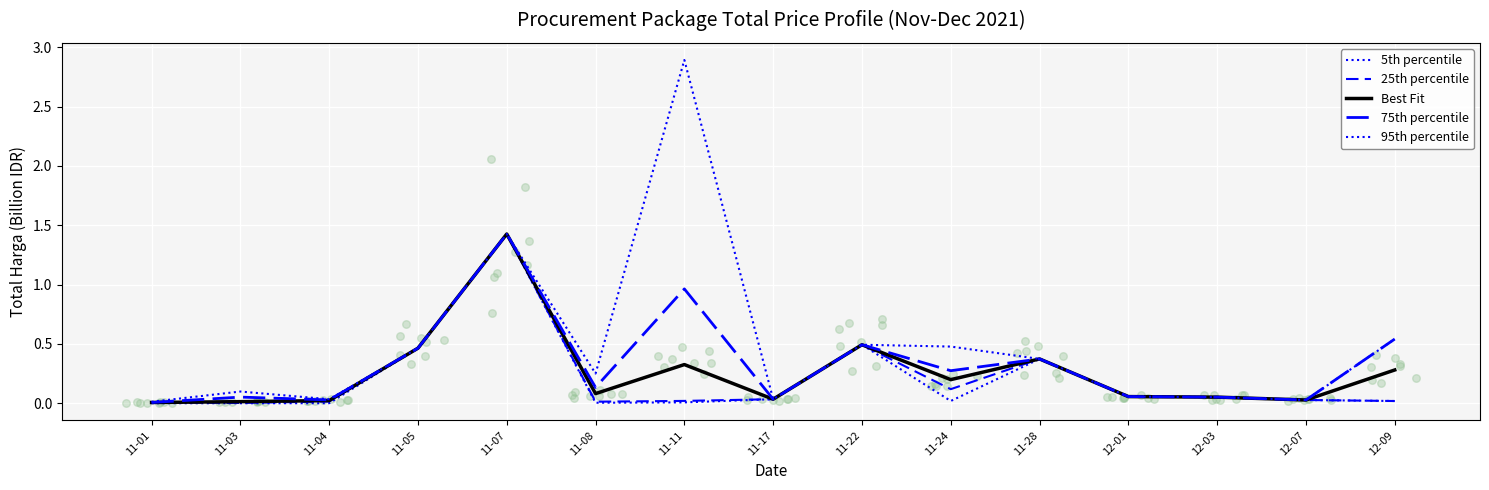

At how many categories does at least one series exceed 0?

15